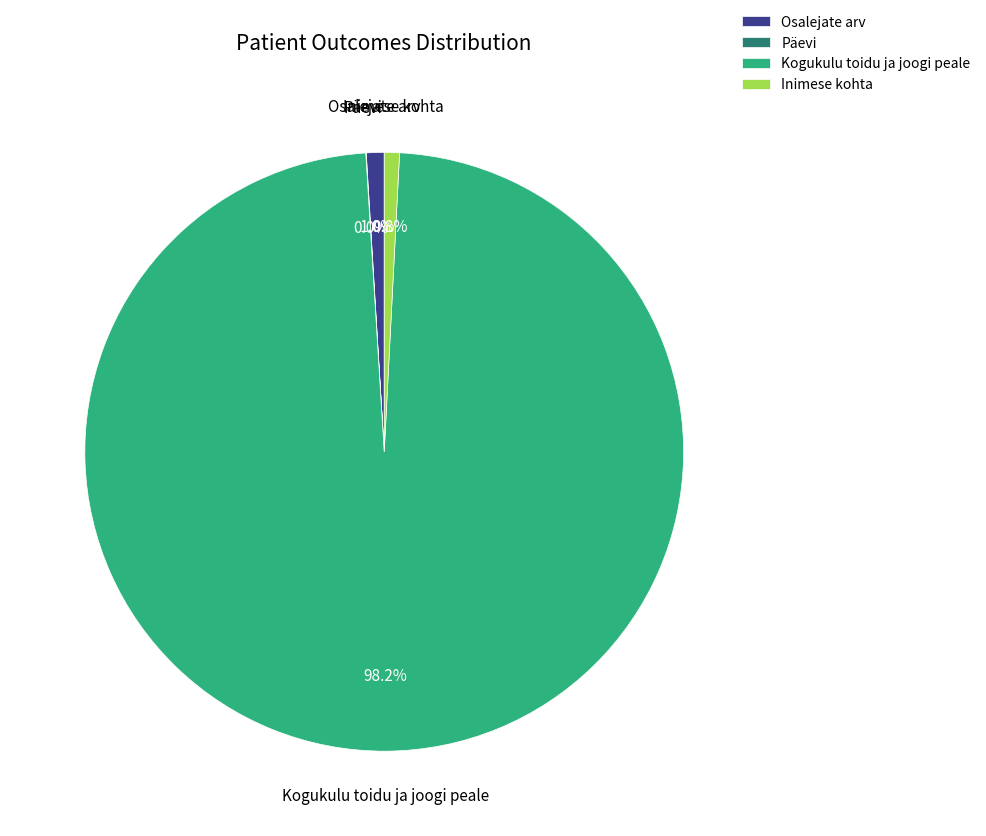

Which has a higher value, Inimese kohta or Kogukulu toidu ja joogi peale?

Kogukulu toidu ja joogi peale